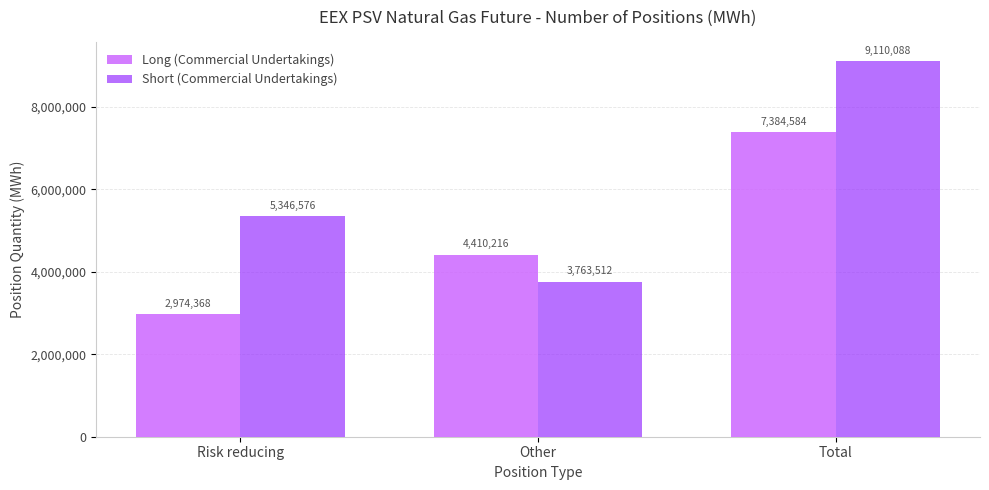

How many series are shown in this chart?

2